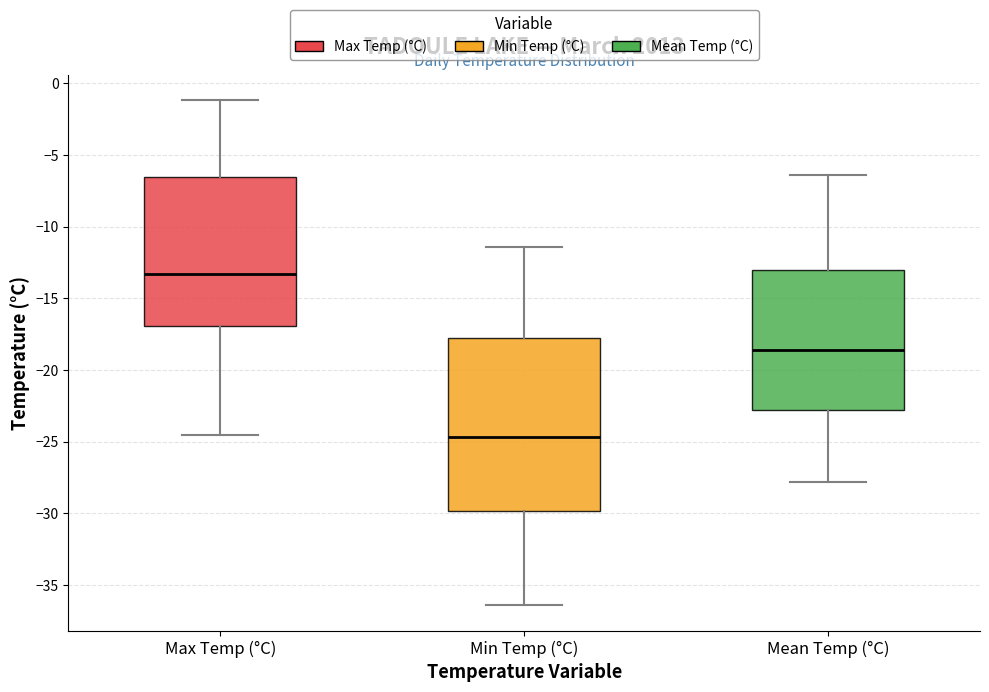

Which box's median line is the lowest?

Min Temp (°C)